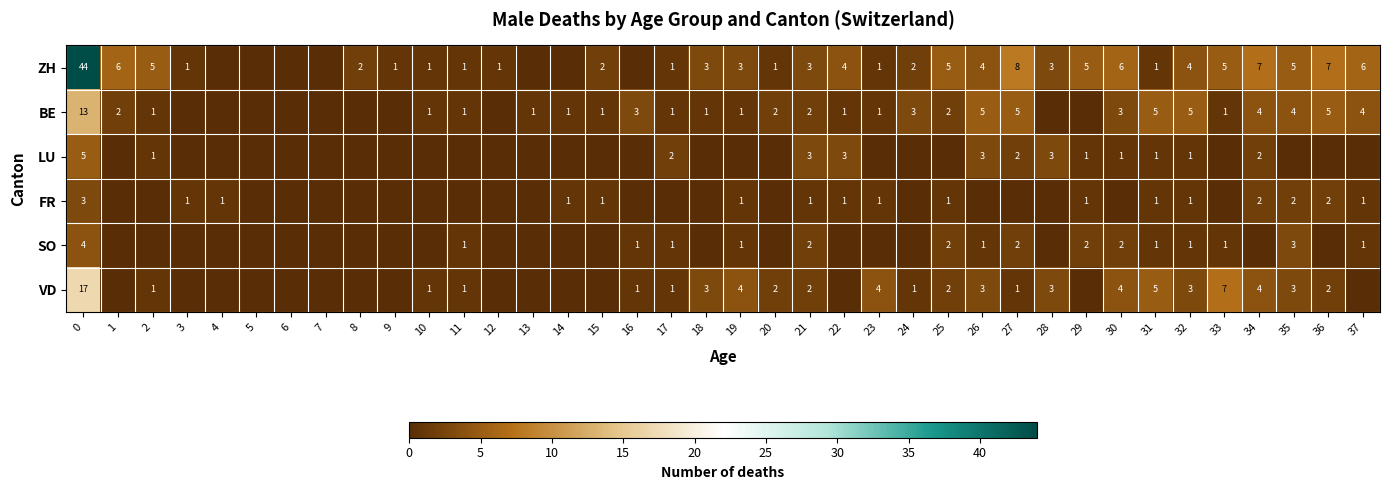

The value of ZH at 33 is 5. True or false?

True